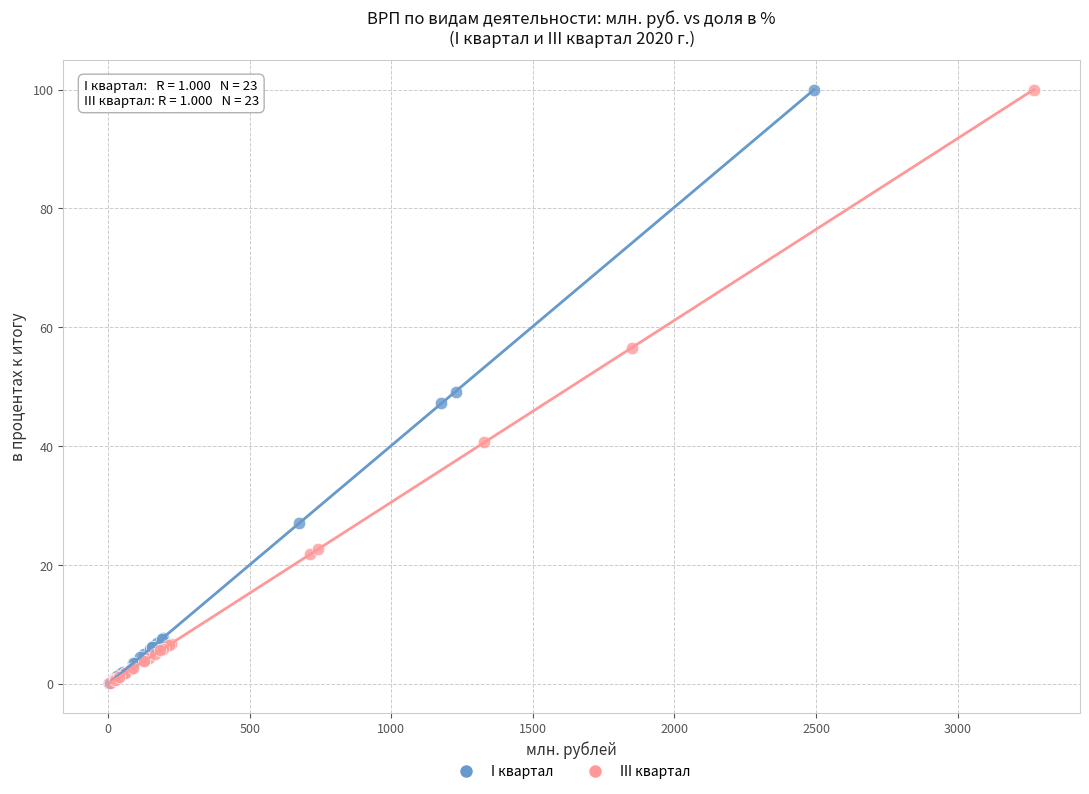

Which series has the widest spread of Y values?

III квартал